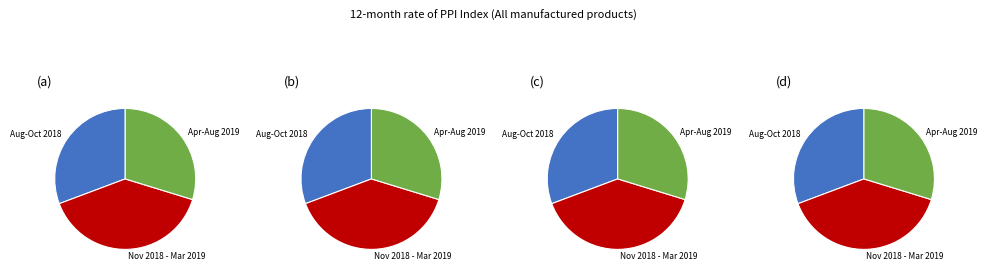

Does any single category account for the majority?

No